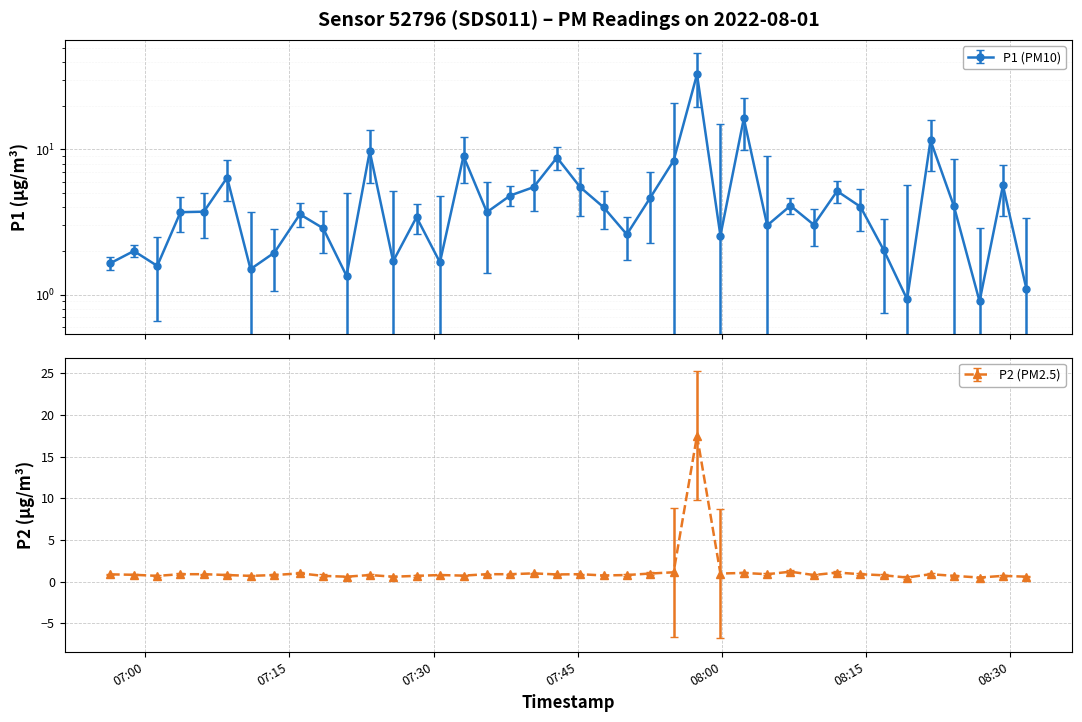

What is the maximum value for P2 (PM2.5)?

17.5